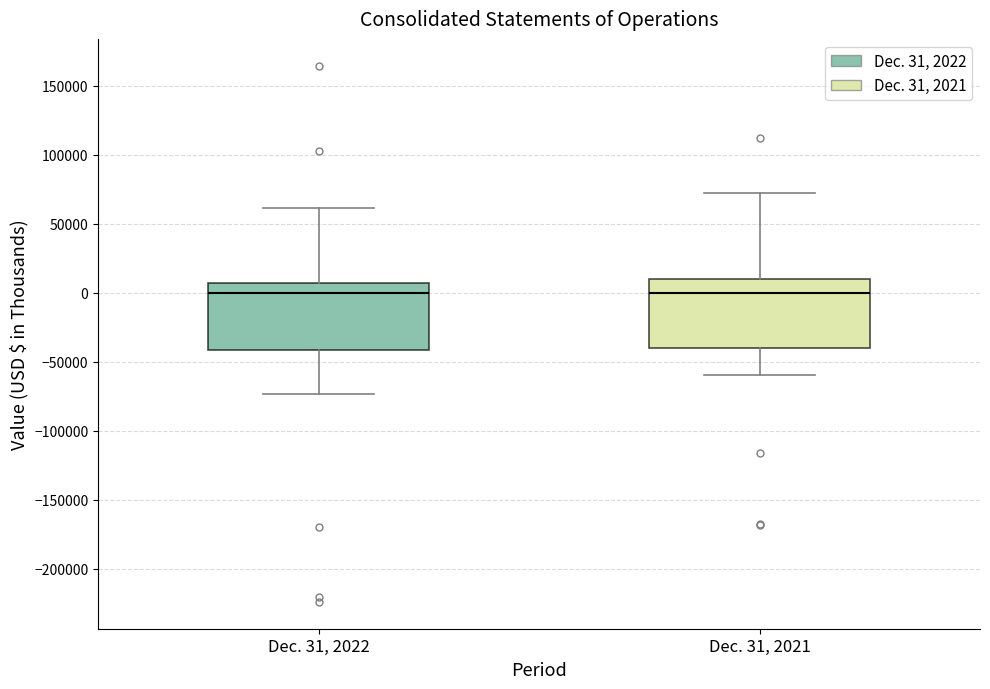

Where is the lower edge of the box for Dec. 31, 2022 on the y-axis? The values are not printed on the chart, so give them approximately, as read against the axis.

-40000